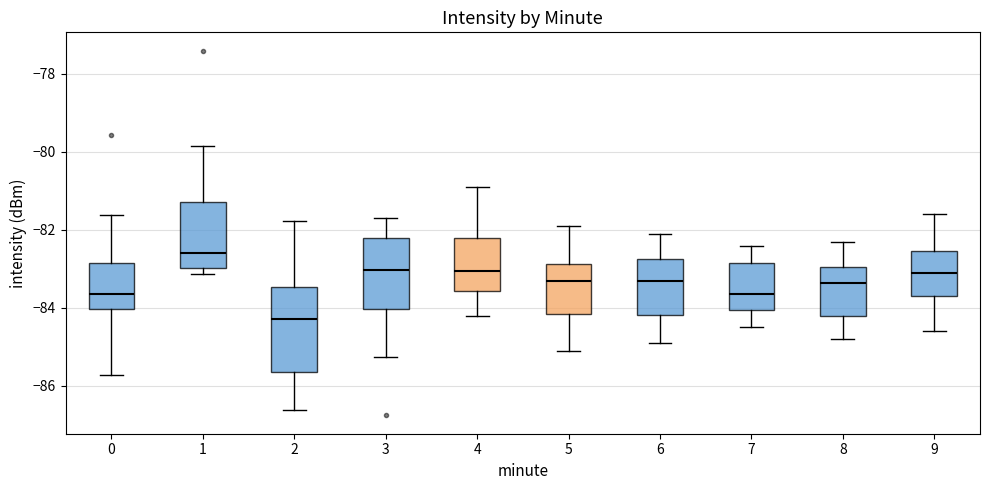

Reading left to right, read every box against the y-axis: the position of its median line, the range the box covers, and the ends of its whiskers. The values are not printed on the chart, so give them approximately, as read against the axis.

0: median -83.6, box -84.0 to -82.8, whiskers -85.8 to -81.6
1: median -82.6, box -83.0 to -81.2, whiskers -83.2 to -79.8
2: median -84.2, box -85.6 to -83.4, whiskers -86.6 to -81.8
3: median -83.0, box -84.0 to -82.2, whiskers -85.2 to -81.6
4: median -83.0, box -83.6 to -82.2, whiskers -84.2 to -80.8
5: median -83.2, box -84.2 to -82.8, whiskers -85.0 to -81.8
6: median -83.2, box -84.2 to -82.8, whiskers -84.8 to -82.0
7: median -83.6, box -84.0 to -82.8, whiskers -84.4 to -82.4
8: median -83.4, box -84.2 to -83.0, whiskers -84.8 to -82.2
9: median -83.0, box -83.6 to -82.6, whiskers -84.6 to -81.6